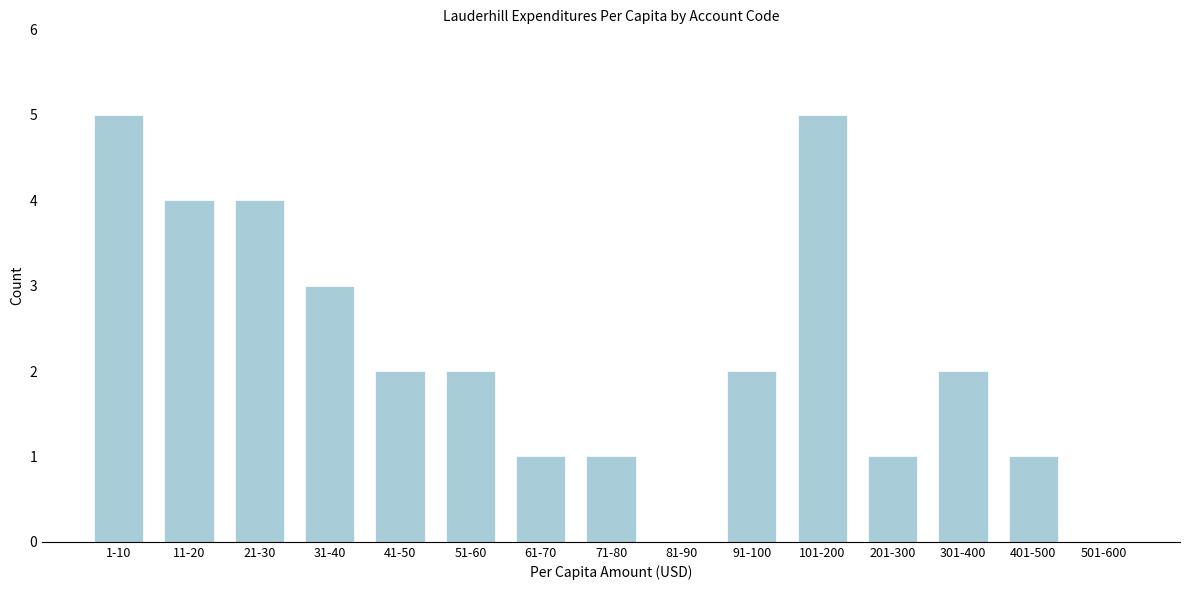

Reading right to left, extract all data points from this chart.

501-600=0	401-500=1	301-400=2	201-300=1	101-200=5	91-100=2	81-90=0	71-80=1	61-70=1	51-60=2	41-50=2	31-40=3	21-30=4	11-20=4	1-10=5